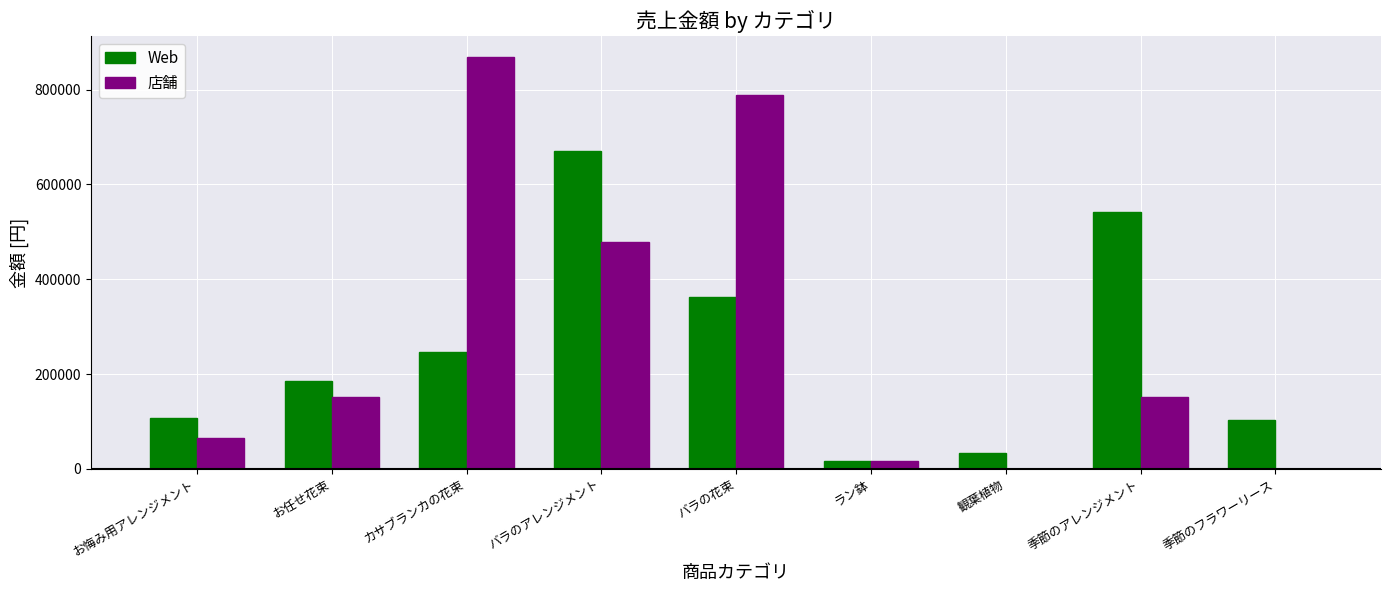

What is the sum of the Web values at 季節のアレンジメント and お任せ花束?

727300